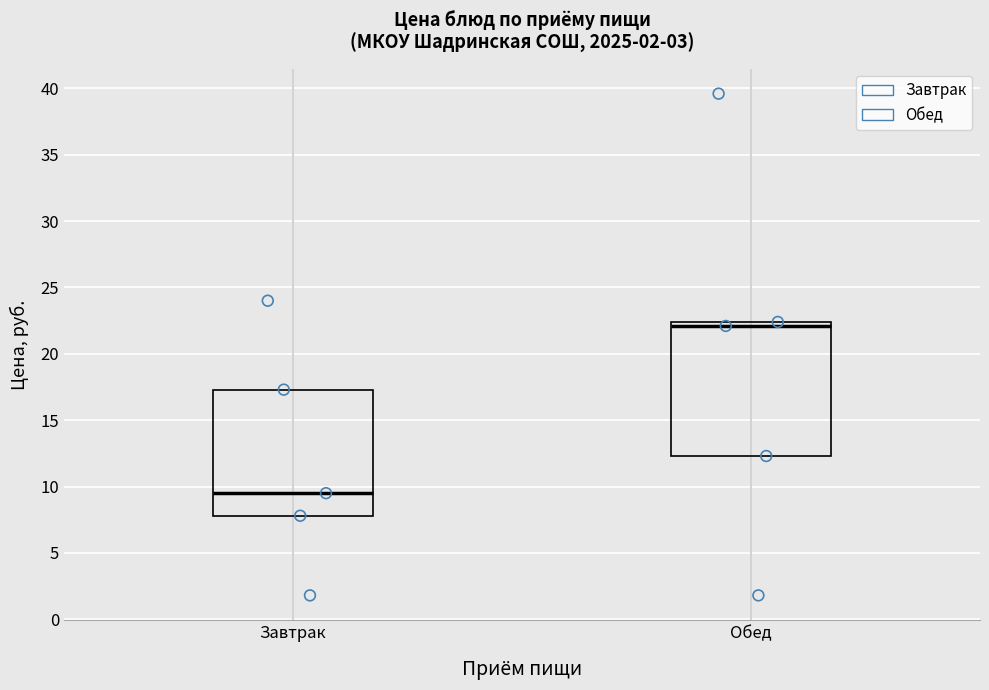

Comparing the boxes themselves (not the whiskers), which one is the tallest?

Обед